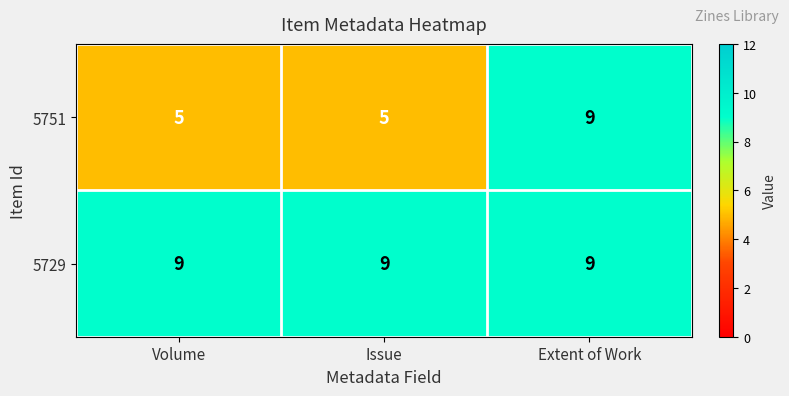

Reading left to right, list all the values displayed in this chart.

5751: Volume=5	Issue=5	Extent of Work=9
5729: Volume=9	Issue=9	Extent of Work=9